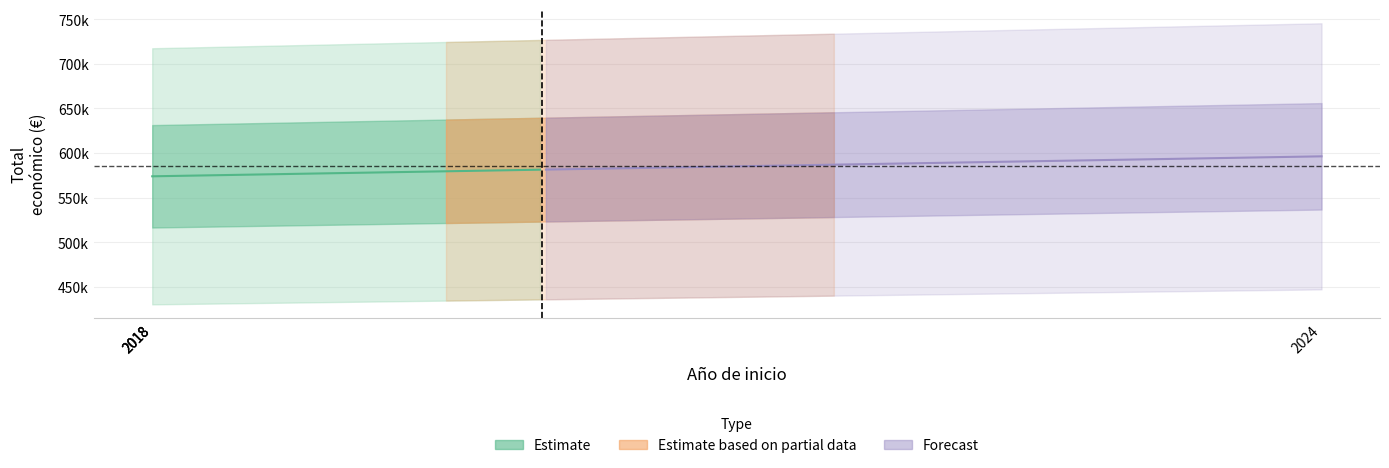

At which label does Año de finalizacion first exceed 2020?

2024